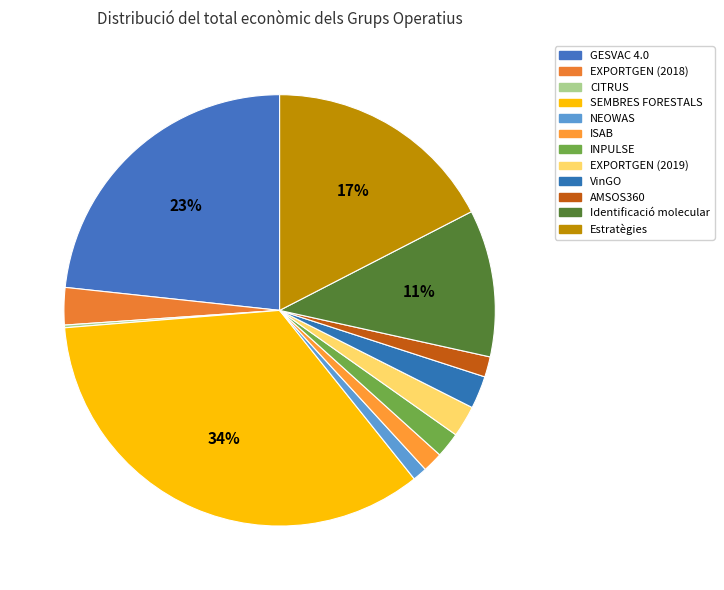

What is the change in value from NEOWAS to ISAB?

+98933